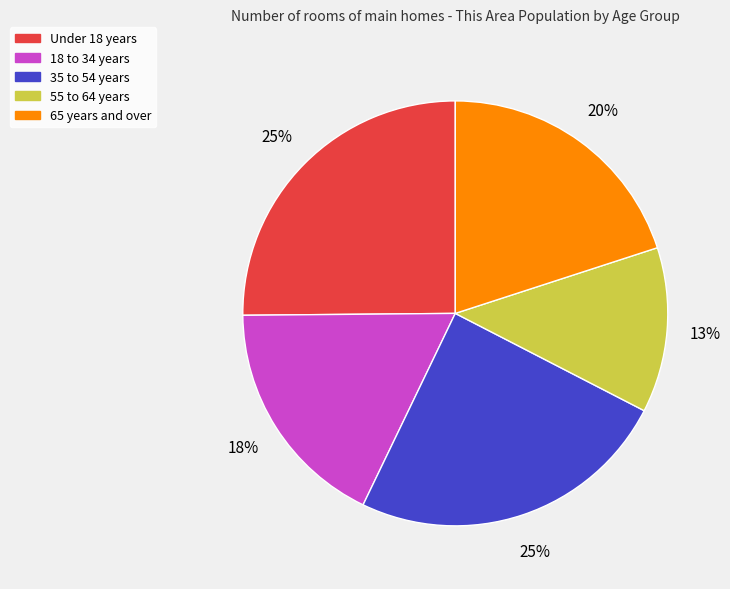

To the nearest percent, what is the average slice percentage?

20%